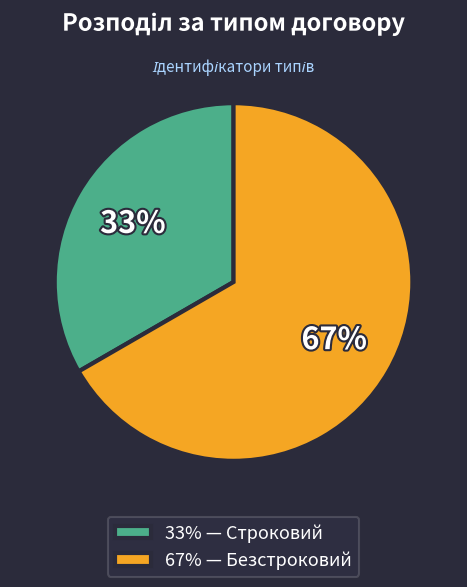

What percentage is the 33% — Строковий slice, to the nearest percent?

33%